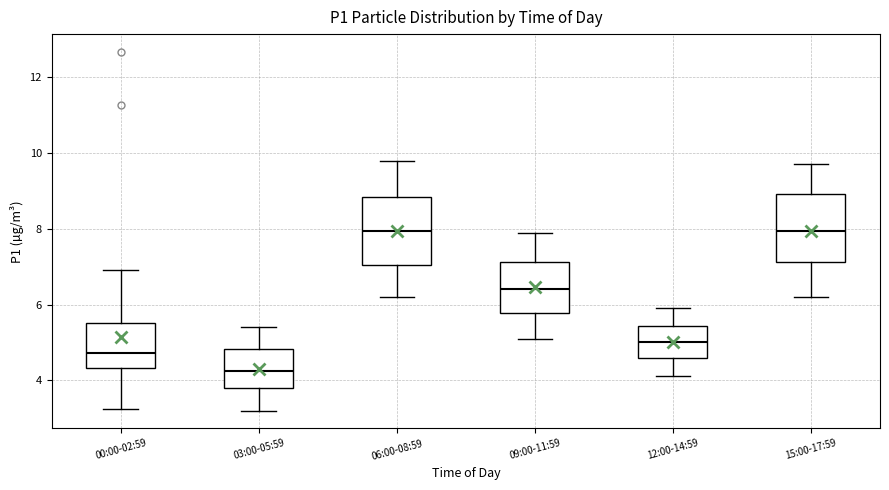

Which box's median line is the lowest?

03:00-05:59